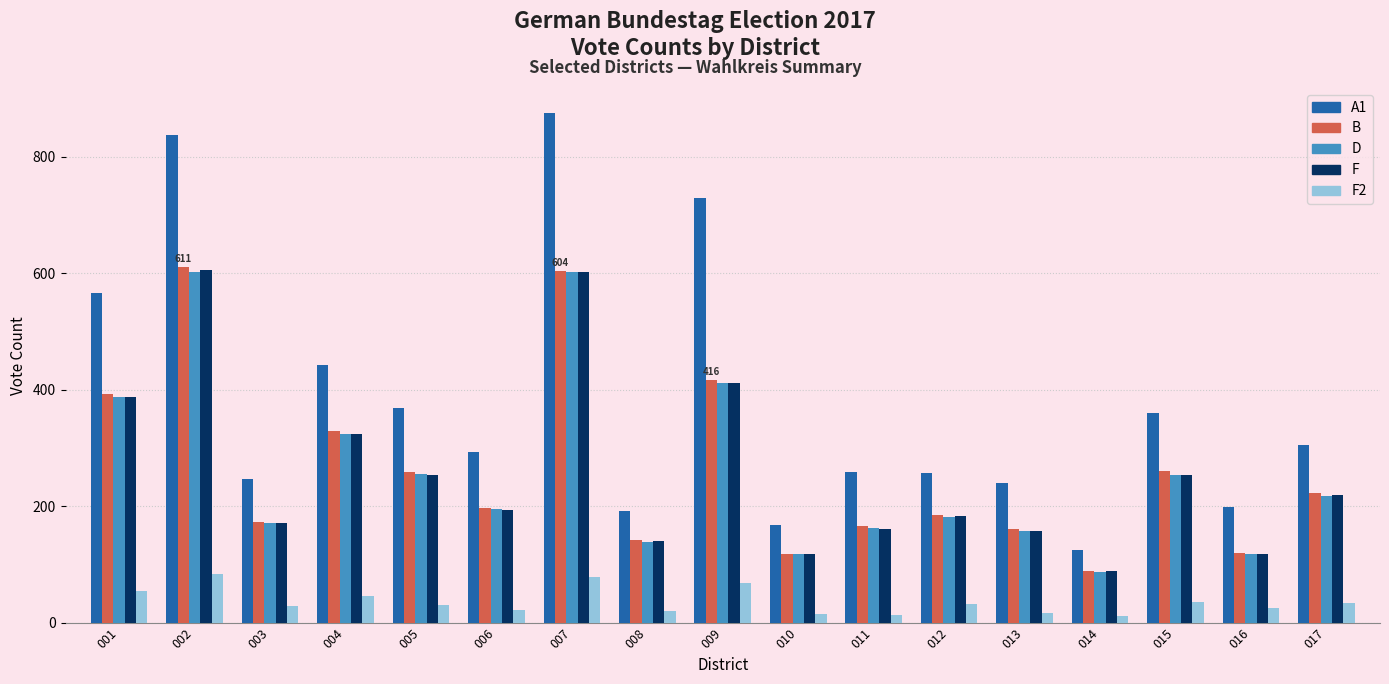

How many bars are there in total?

85